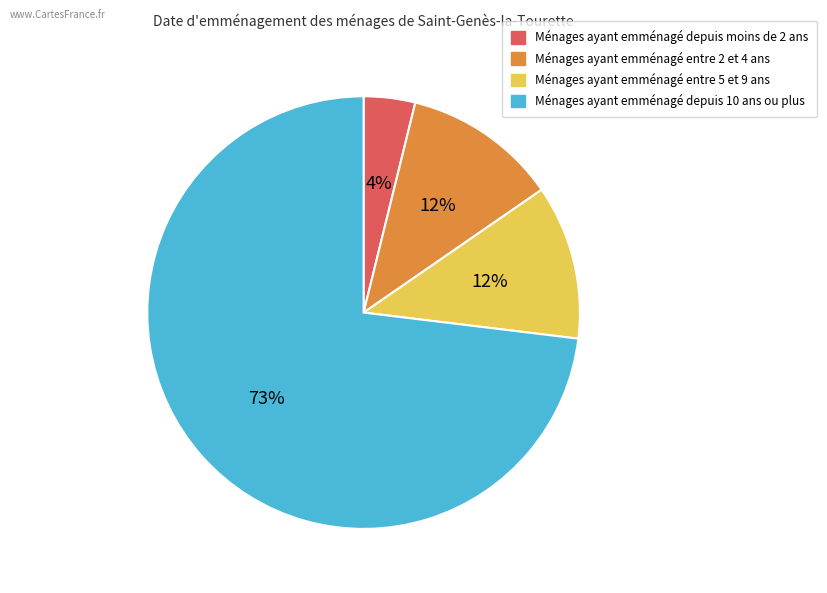

Does any single category account for the majority?

Yes